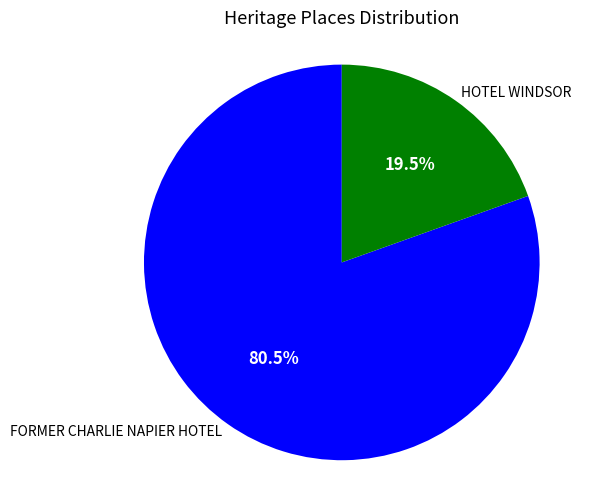

Rank the categories by value from highest to lowest.

FORMER CHARLIE NAPIER HOTEL, HOTEL WINDSOR